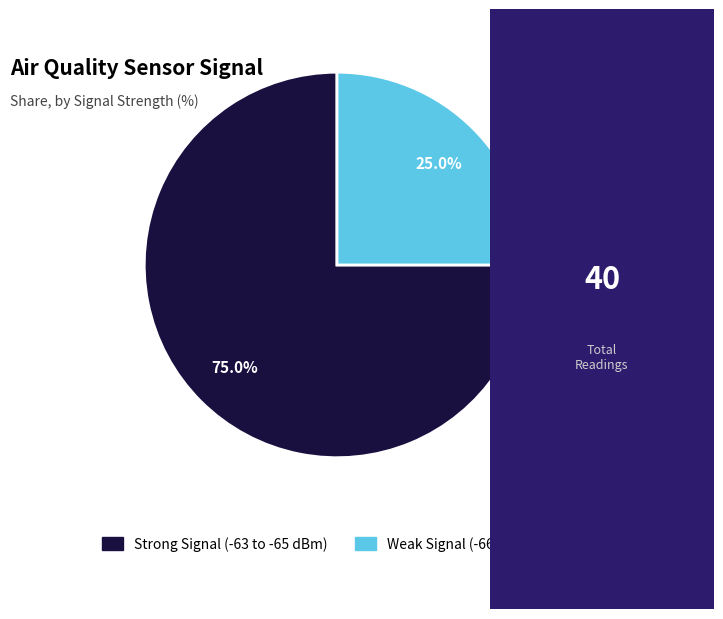

Is there any slice that represents more than half of the pie?

Yes